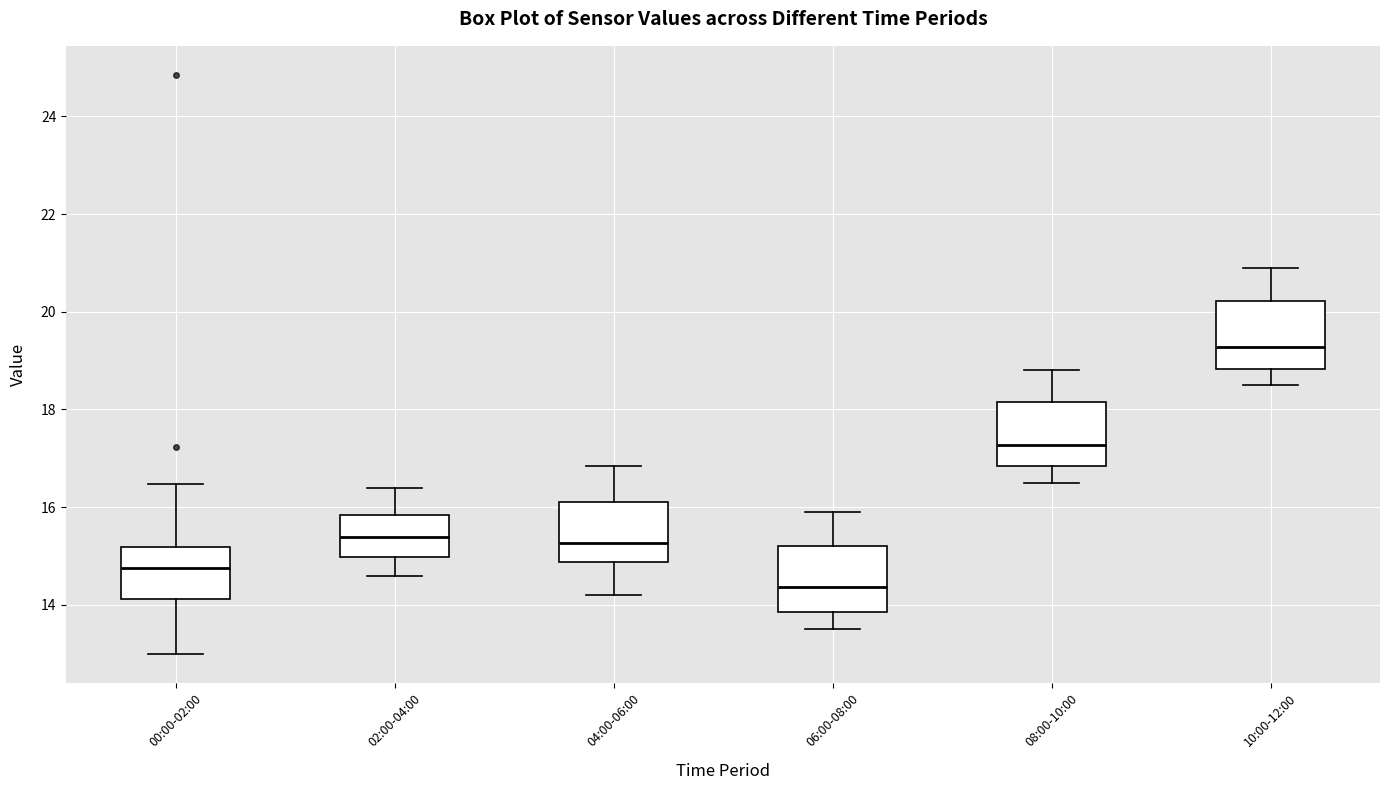

Which box's median line is the highest?

10:00-12:00